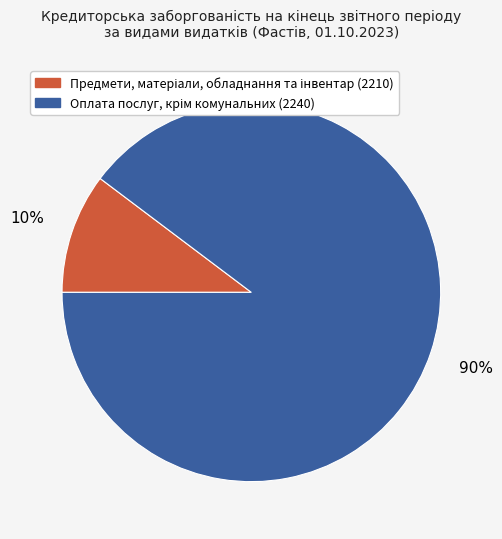

To the nearest percent, what is the average slice percentage?

50%